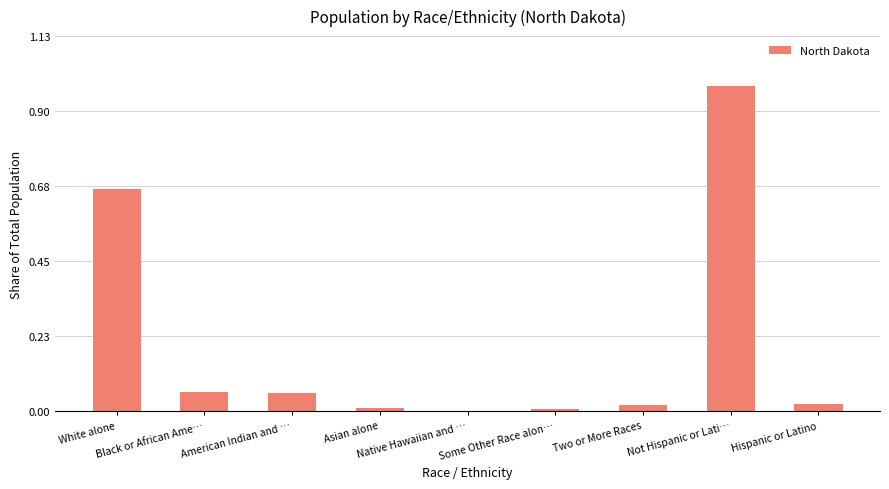

What is the sum of all values?

1.8